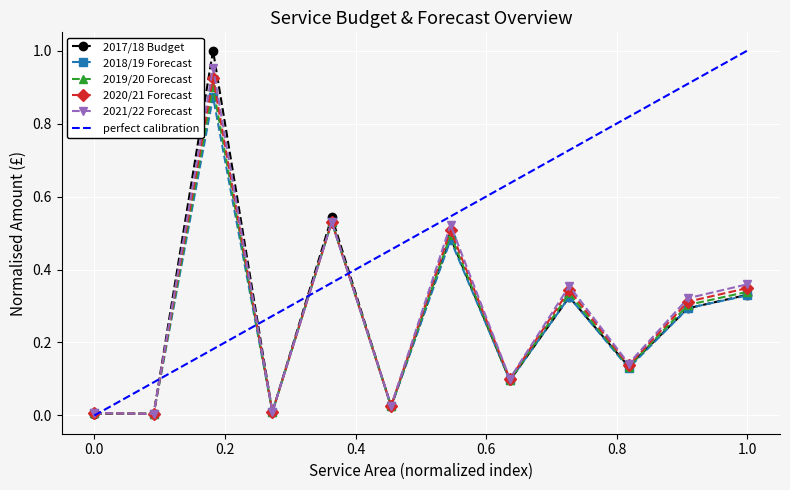

Reading left to right, list all the values displayed in this chart.

2017/18 Budget: 0.0	0.0	1.0	0.0	0.5	0.0	0.5	0.1	0.3	0.1	0.3	0.3
2018/19 Forecast: 0.0	0.0	0.9	0.0	0.5	0.0	0.5	0.1	0.3	0.1	0.3	0.3
2019/20 Forecast: 0.0	0.0	0.9	0.0	0.5	0.0	0.5	0.1	0.3	0.1	0.3	0.3
2020/21 Forecast: 0.0	0.0	0.9	0.0	0.5	0.0	0.5	0.1	0.3	0.1	0.3	0.3
2021/22 Forecast: 0.0	0.0	1.0	0.0	0.5	0.0	0.5	0.1	0.4	0.1	0.3	0.4